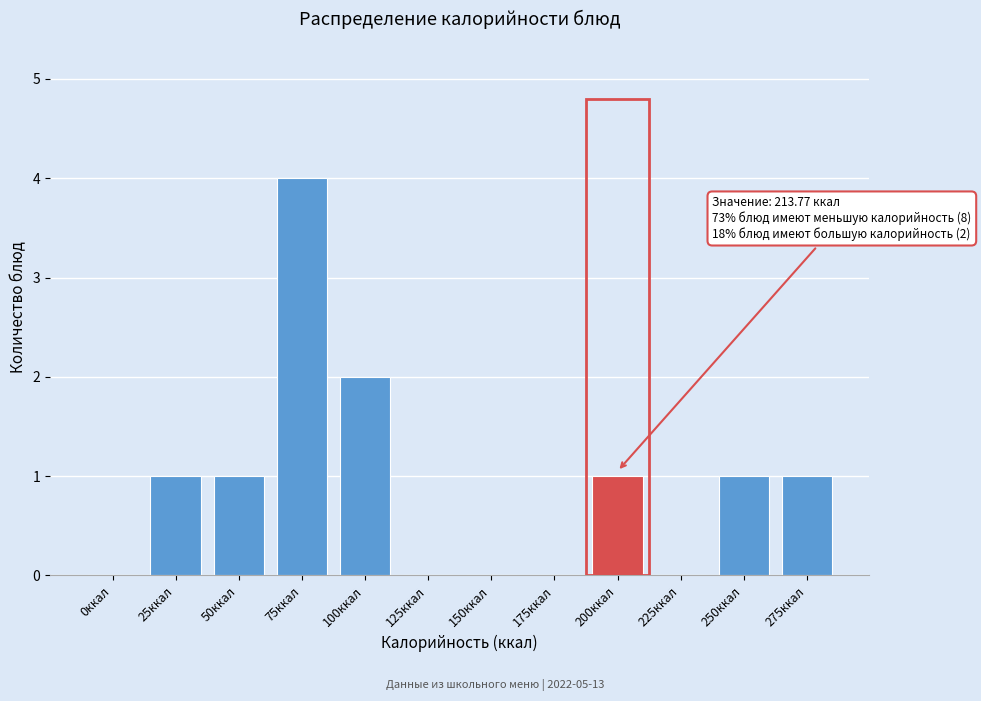

Reading left to right, list all the values displayed in this chart.

0ккал=0	25ккал=1	50ккал=1	75ккал=4	100ккал=2	125ккал=0	150ккал=0	175ккал=0	200ккал=1	225ккал=0	250ккал=1	275ккал=1